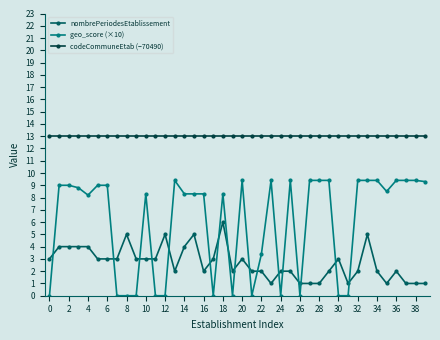

What is the maximum value for nombrePeriodesEtablissement?

6.0